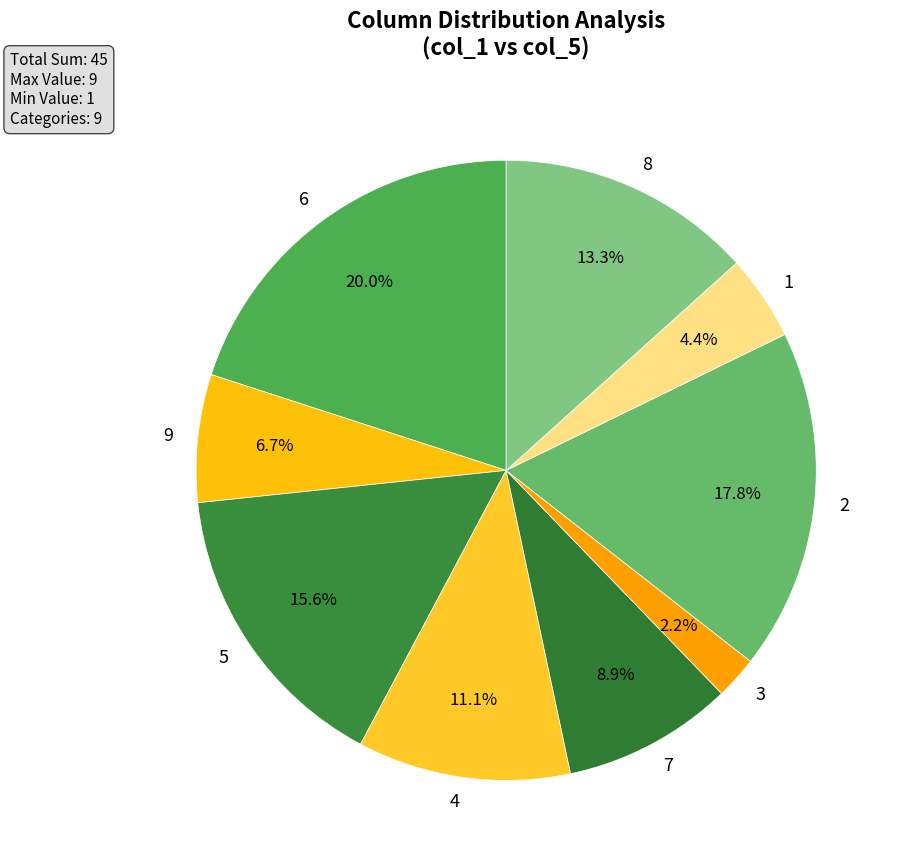

Count the number of slices in the pie.

9